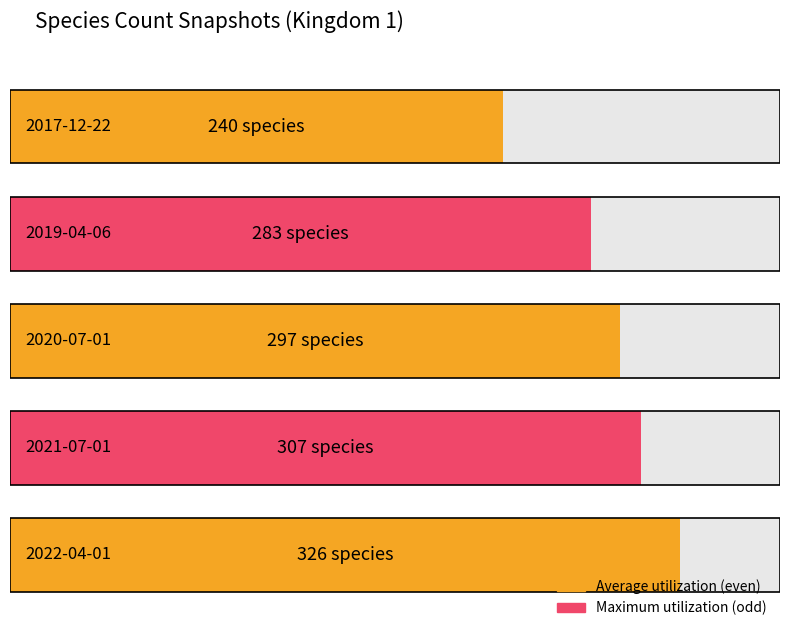

At how many categories does at least one series exceed 265?

4